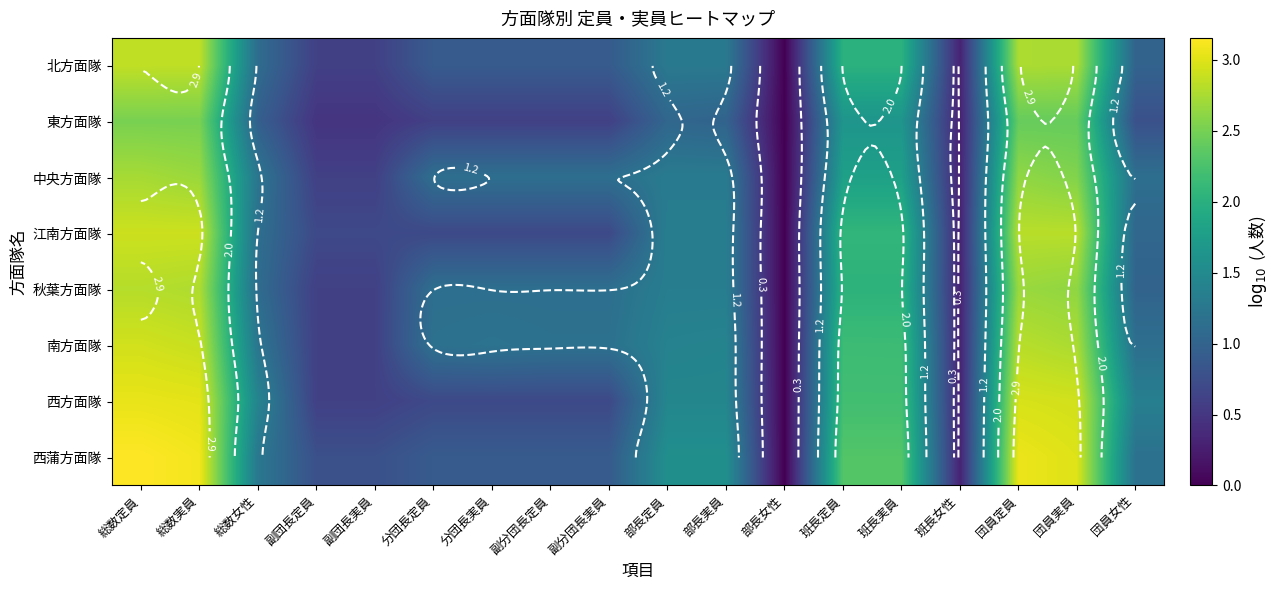

At which category is the sum across all series the highest?

総数定員